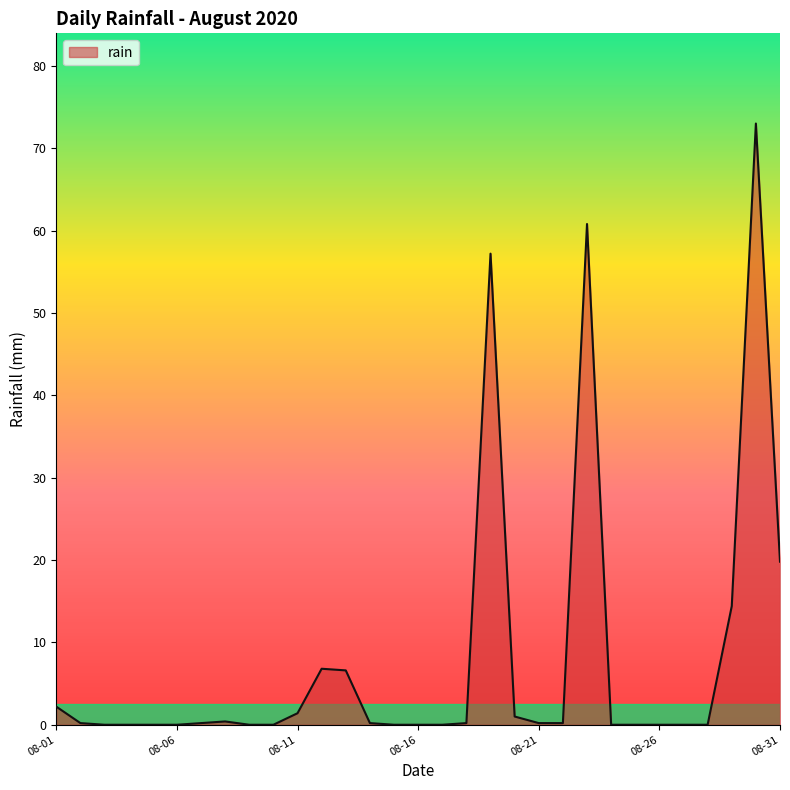

What is the difference between the maximum and minimum values?

73.0